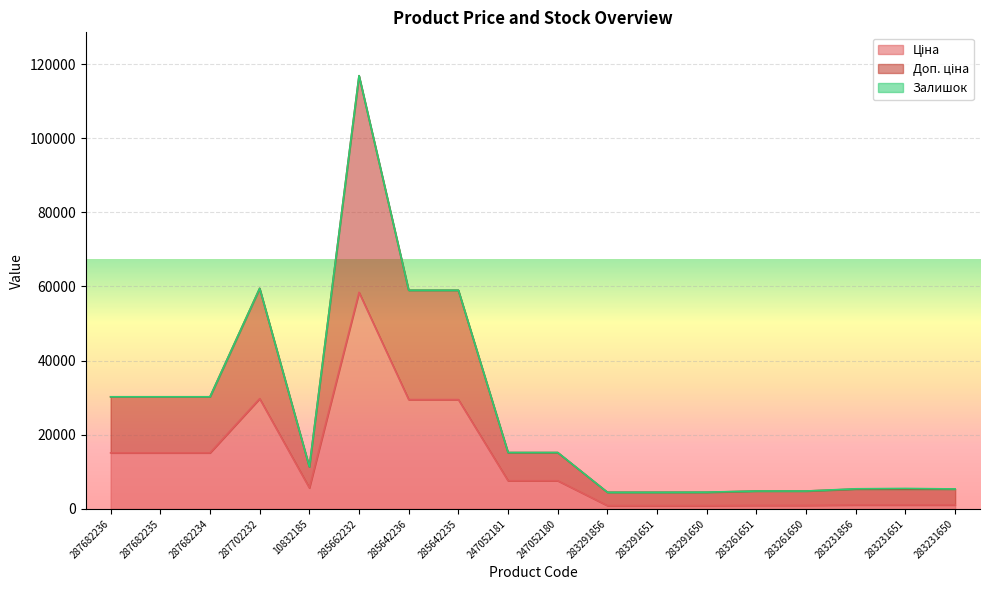

Where is Ціна nearest to the value 29661?

287702232